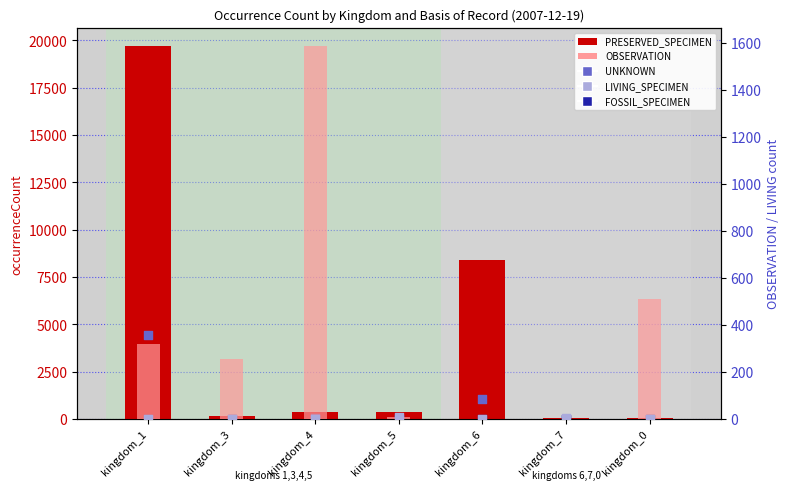

At which category is the sum across all series the highest?

kingdom_1